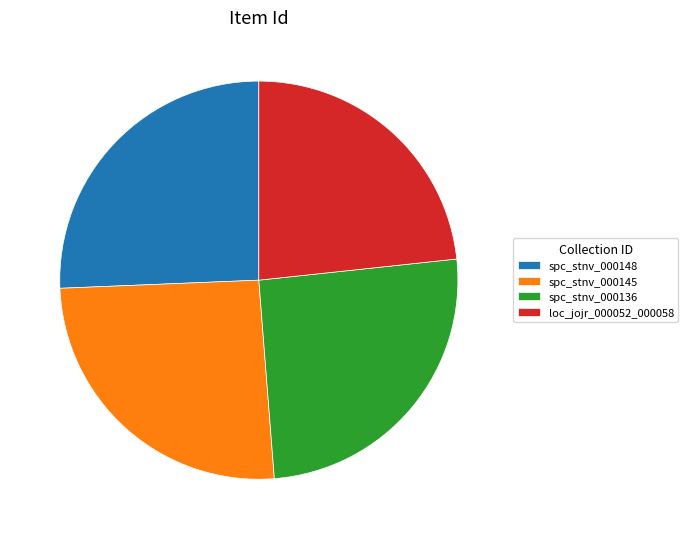

Is there a majority slice in this chart?

No